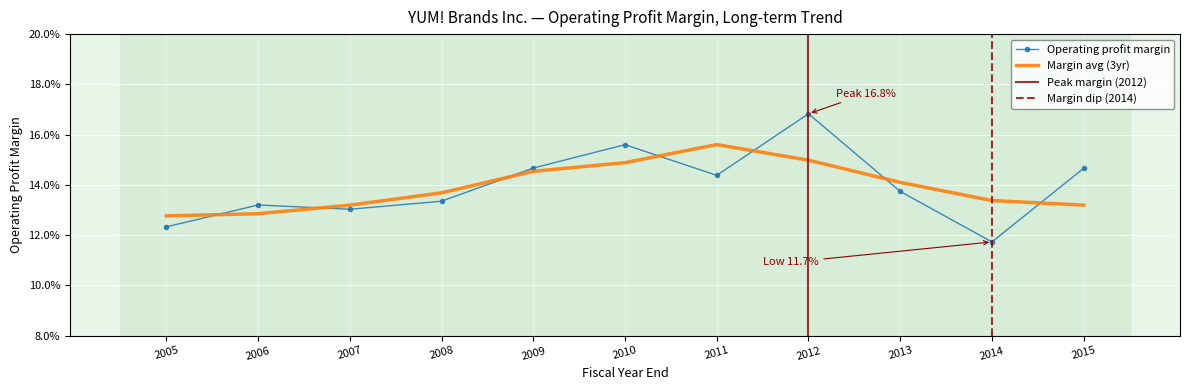

At which category does the chart reach its peak across all series?

2012